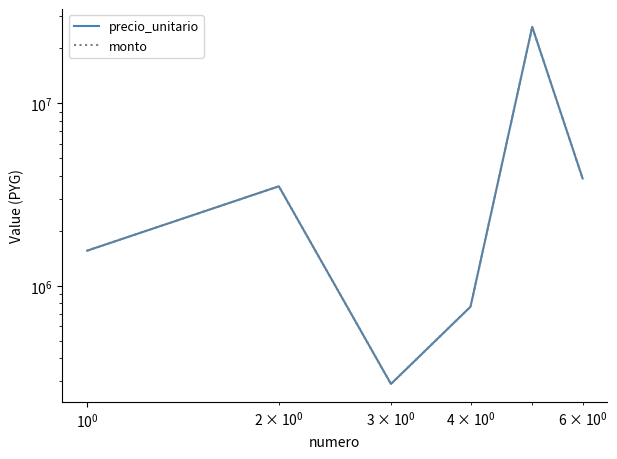

How many data points in precio_unitario are less than 3505000?

3